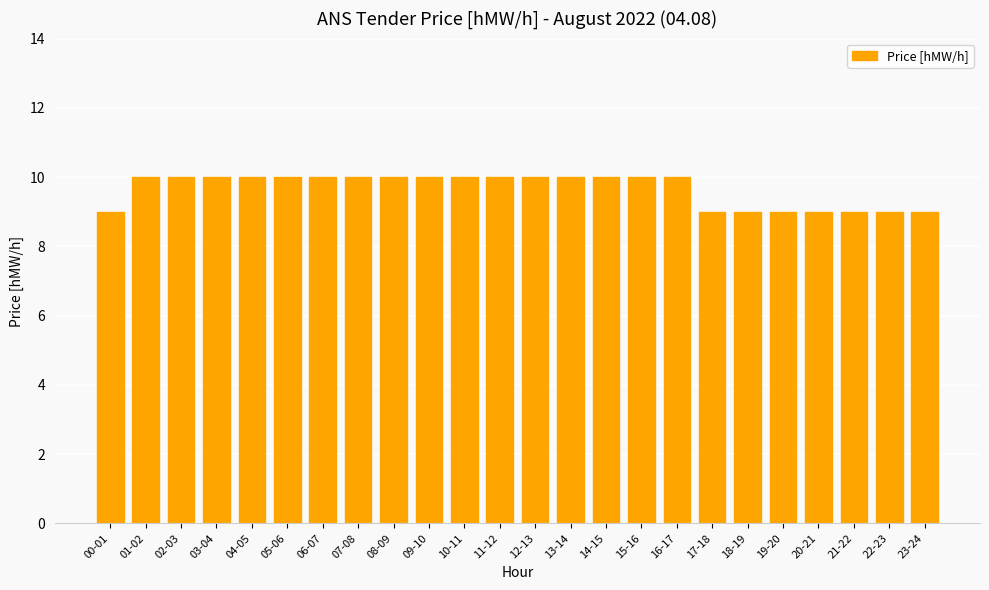

How many bars are there in total?

24